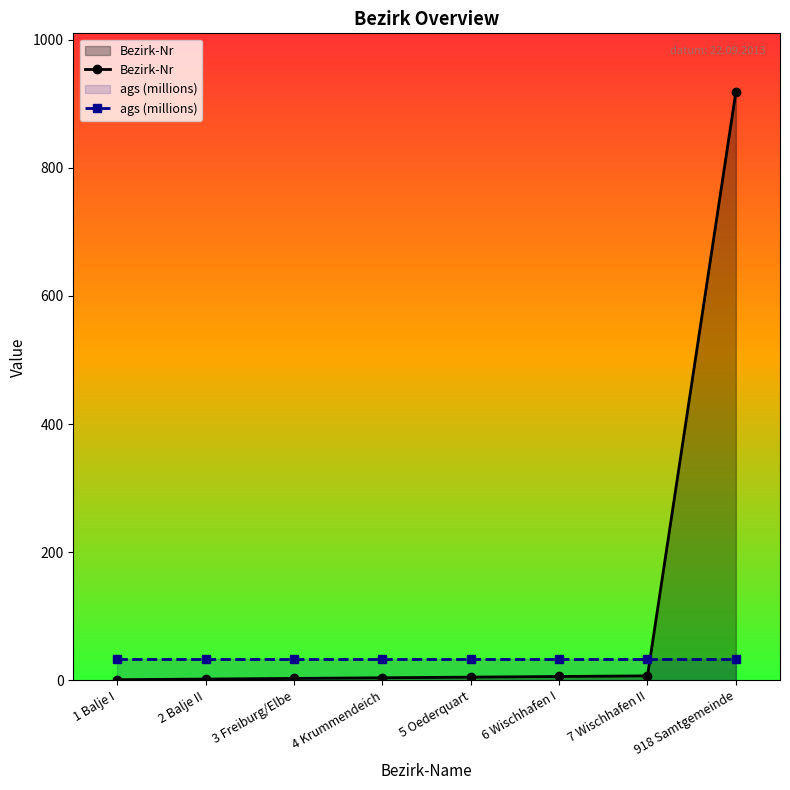

True or false: Bezirk-Nr has more than 1 interior local peaks.

False